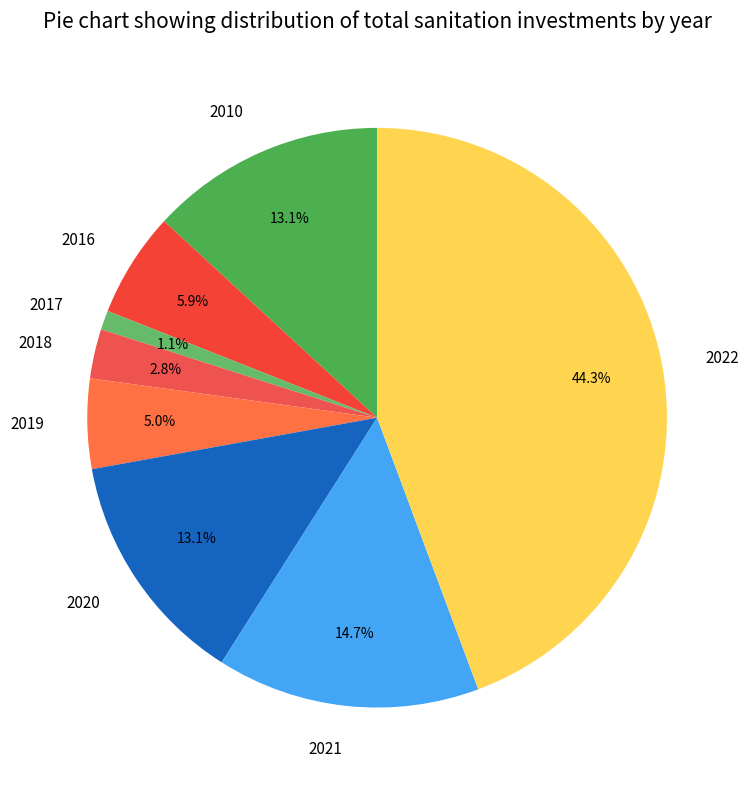

Count the number of slices in the pie.

8